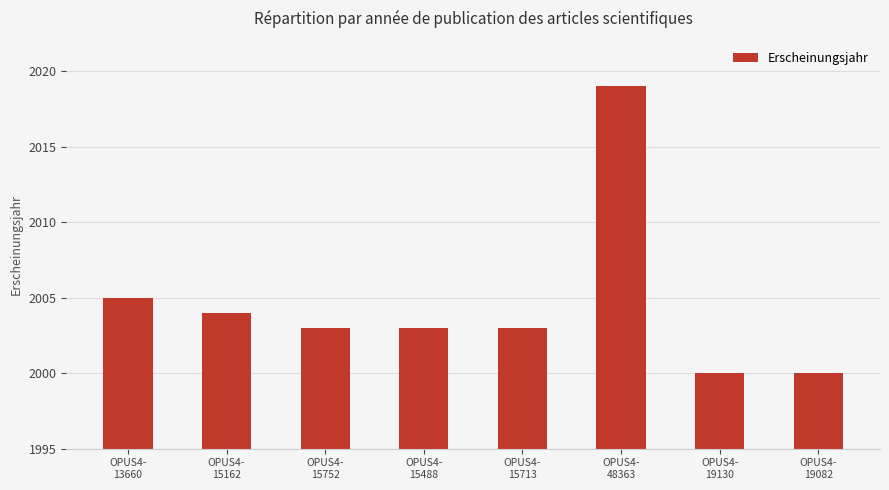

At which label is the value closest to 2009?

OPUS4-
13660